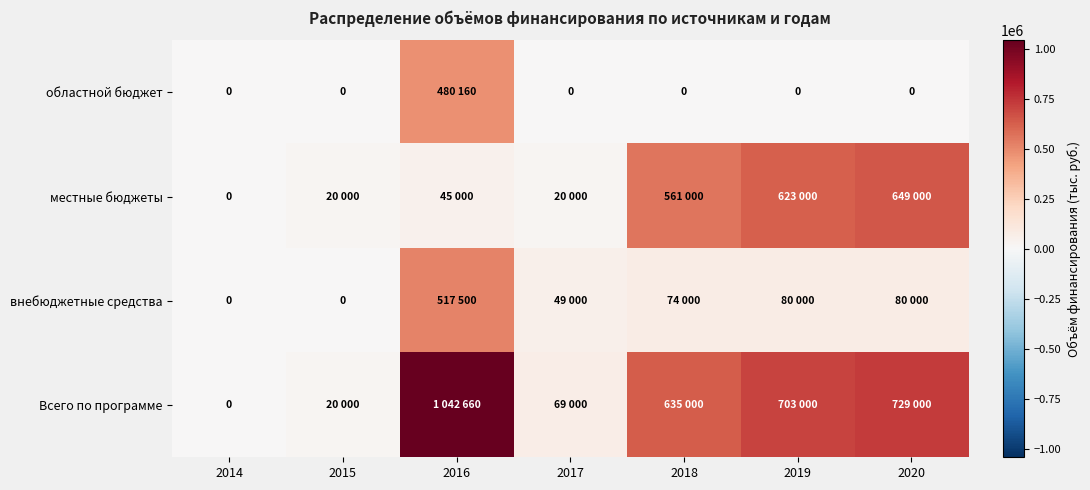

How many data points in местные бюджеты are above 45000?

3